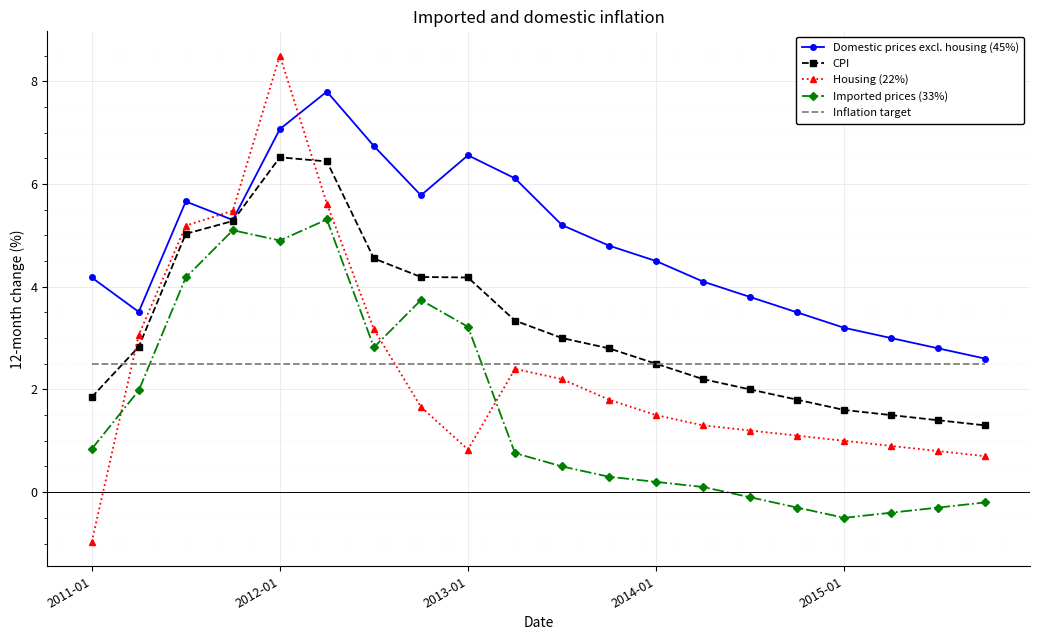

Rank the series by their maximum value, from highest to lowest.

Housing (22%), Domestic prices excl. housing (45%), CPI, Imported prices (33%), Inflation target